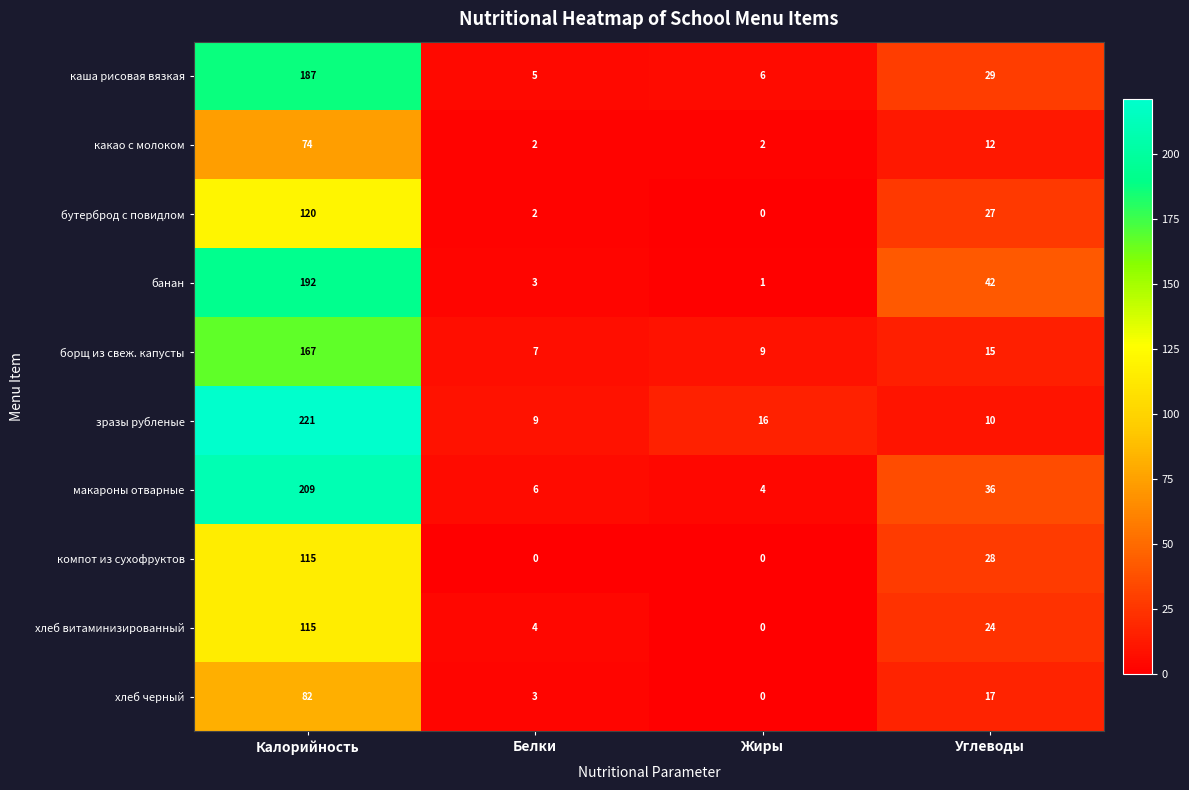

At which category is the sum across all series the highest?

Калорийность